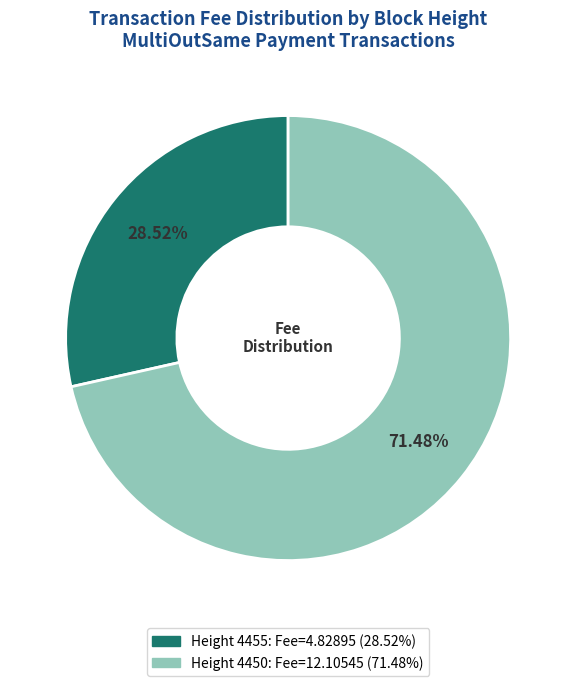

Which slice is the smallest?

Height 4455